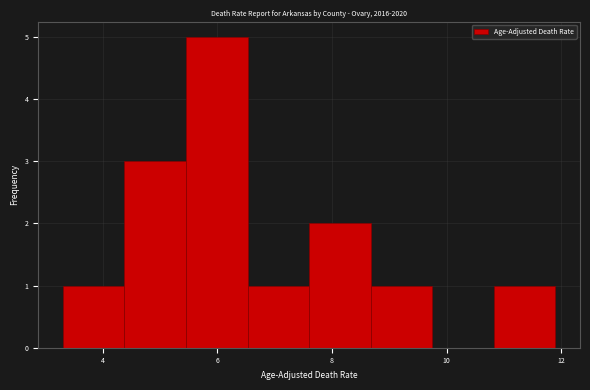

Reading left to right, transcribe this chart: for each bar, give the range it covers on the x-axis and its height. Neither the bar edges nor the heights are printed on the chart, so give them approximately, as read against the axes.

3.4 to 4.4: 1
4.4 to 5.4: 3
5.4 to 6.6: 5
6.6 to 7.6: 1
7.6 to 8.6: 2
8.6 to 9.8: 1
9.8 to 10.8: 0
10.8 to 12.0: 1